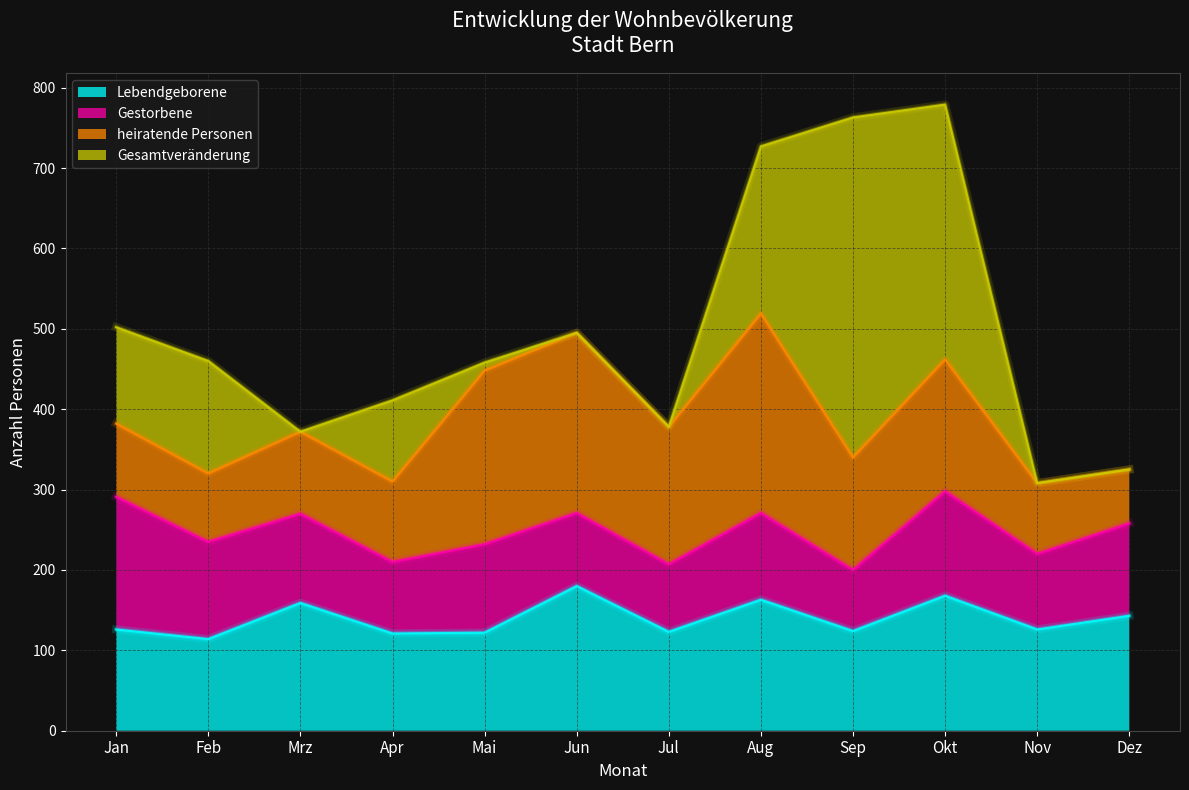

Which has a higher value, Jan or Sep?

Jan